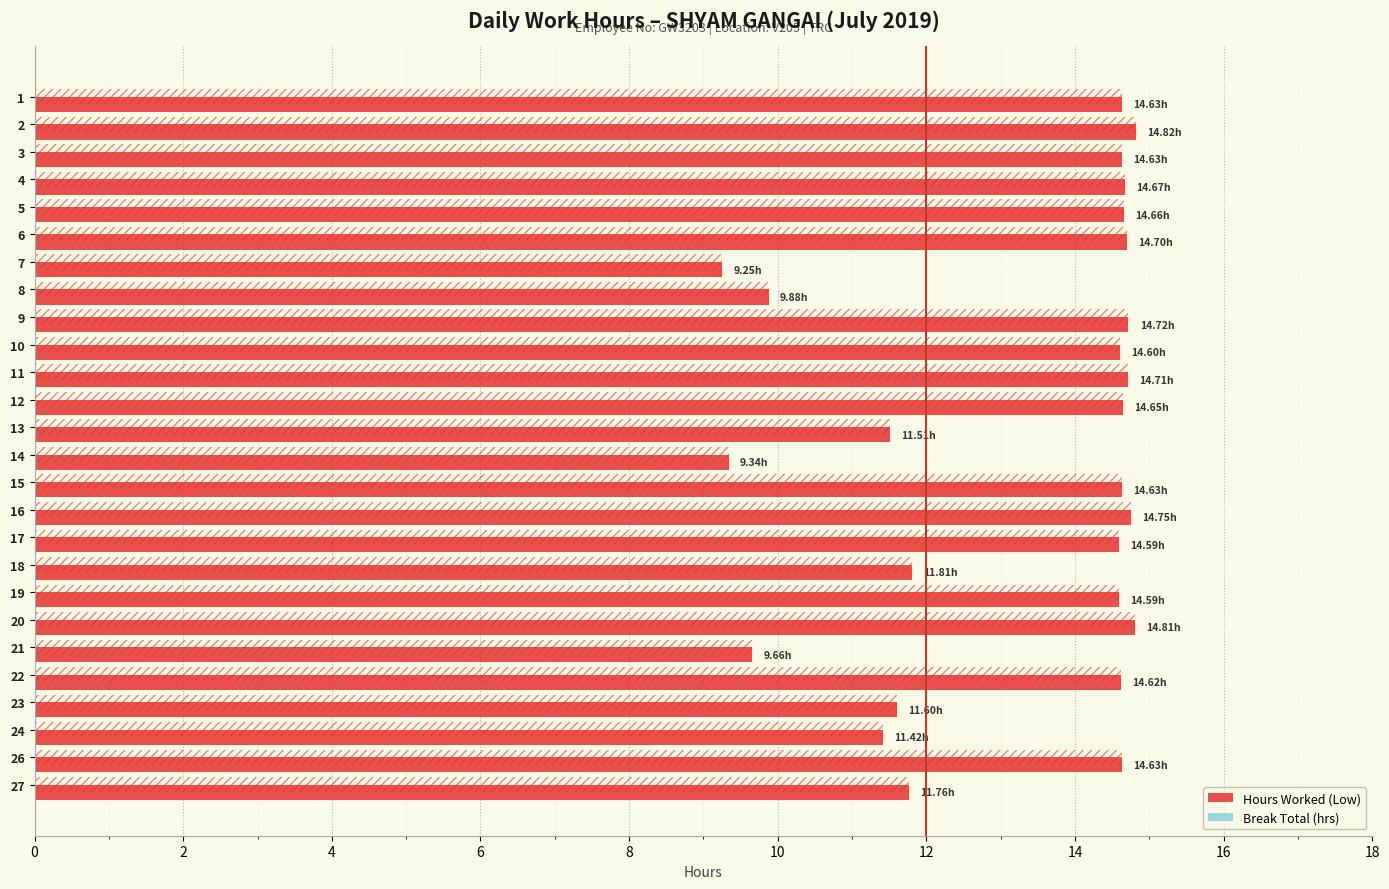

Between 16 and 22, which is larger?

16